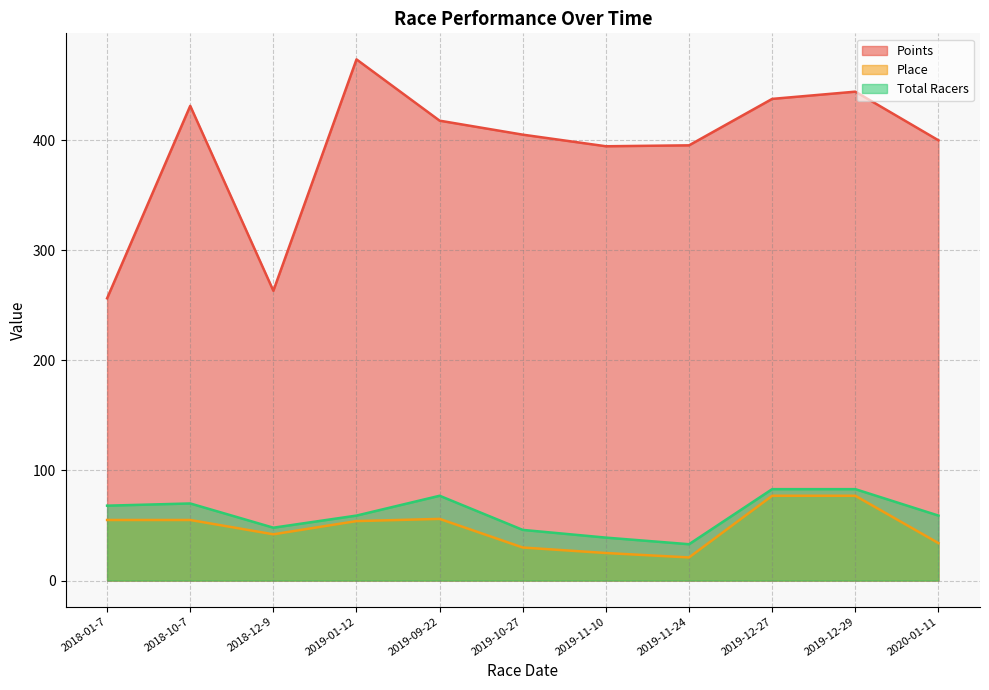

Reading left to right, extract all data points from this chart.

Points: 256.3	431.1	263.1	473.2	417.6	404.9	394.3	395.2	437.4	443.9	399.8
Place: 55.0	55.0	42.0	54.0	56.0	30.0	25.0	21.0	77.0	77.0	34.0
Total Racers: 68.0	70.0	48.0	59.0	77.0	46.0	39.0	33.0	83.0	83.0	59.0